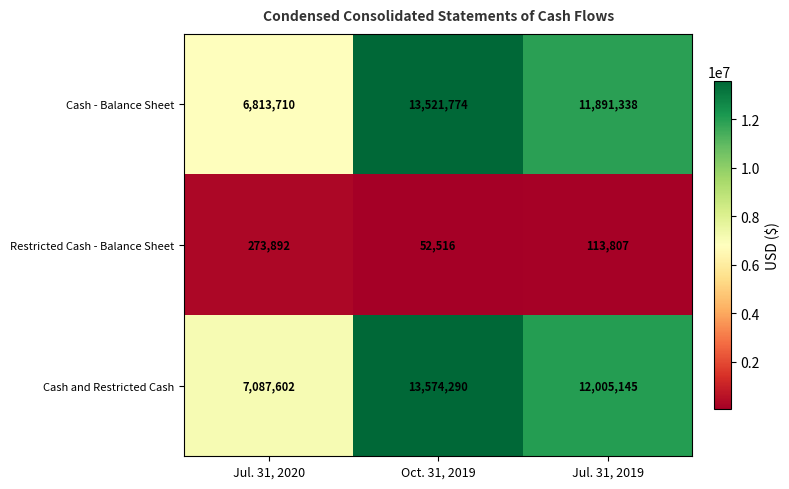

What is the total value across all series at Jul. 31, 2019?

24010290